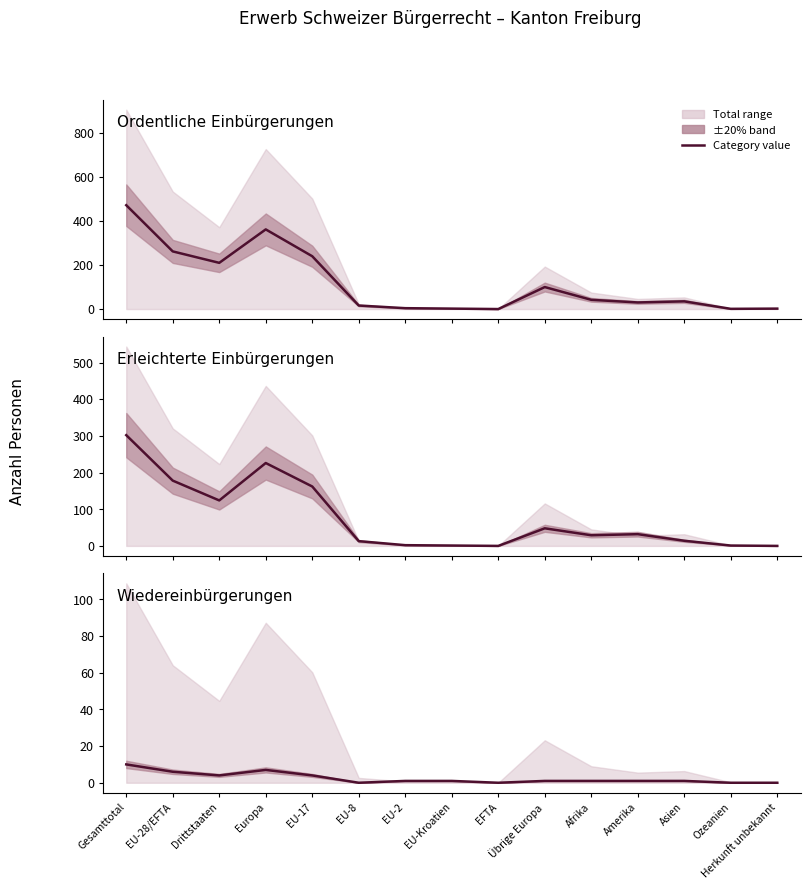

Between Drittstaaten and Übrige Europa, which series saw the biggest shift?

Ordentliche Einbürgerungen